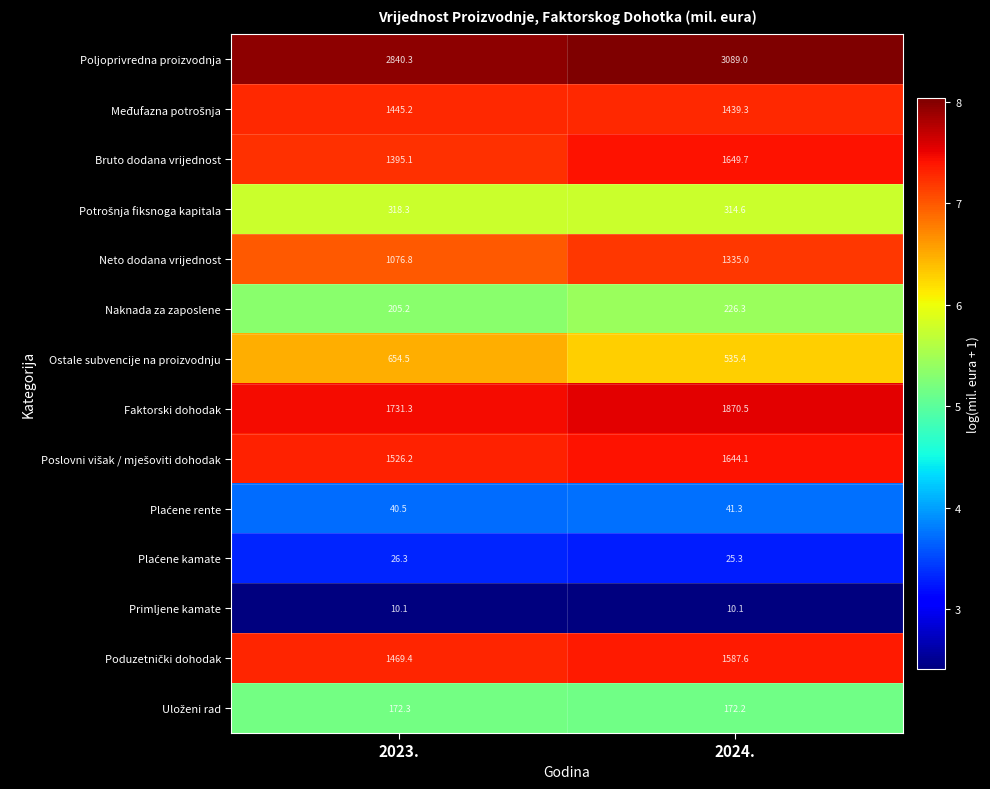

Is it true that Ostale subvencije na proizvodnju equals 535.4 at 2024.?

True